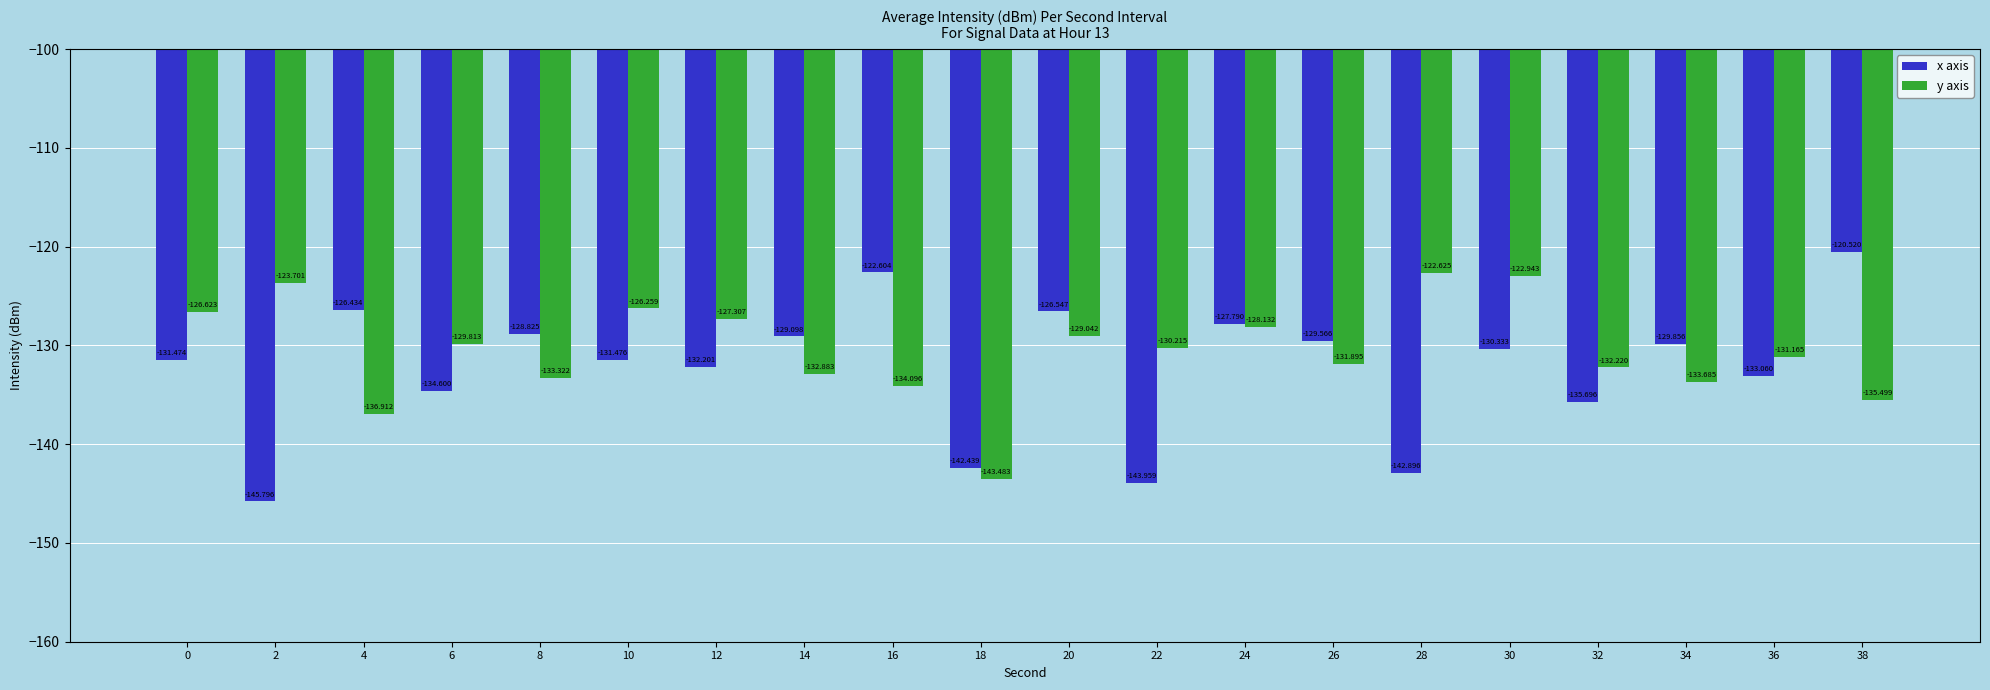

The value of y axis at 36 is -180.5. True or false?

False